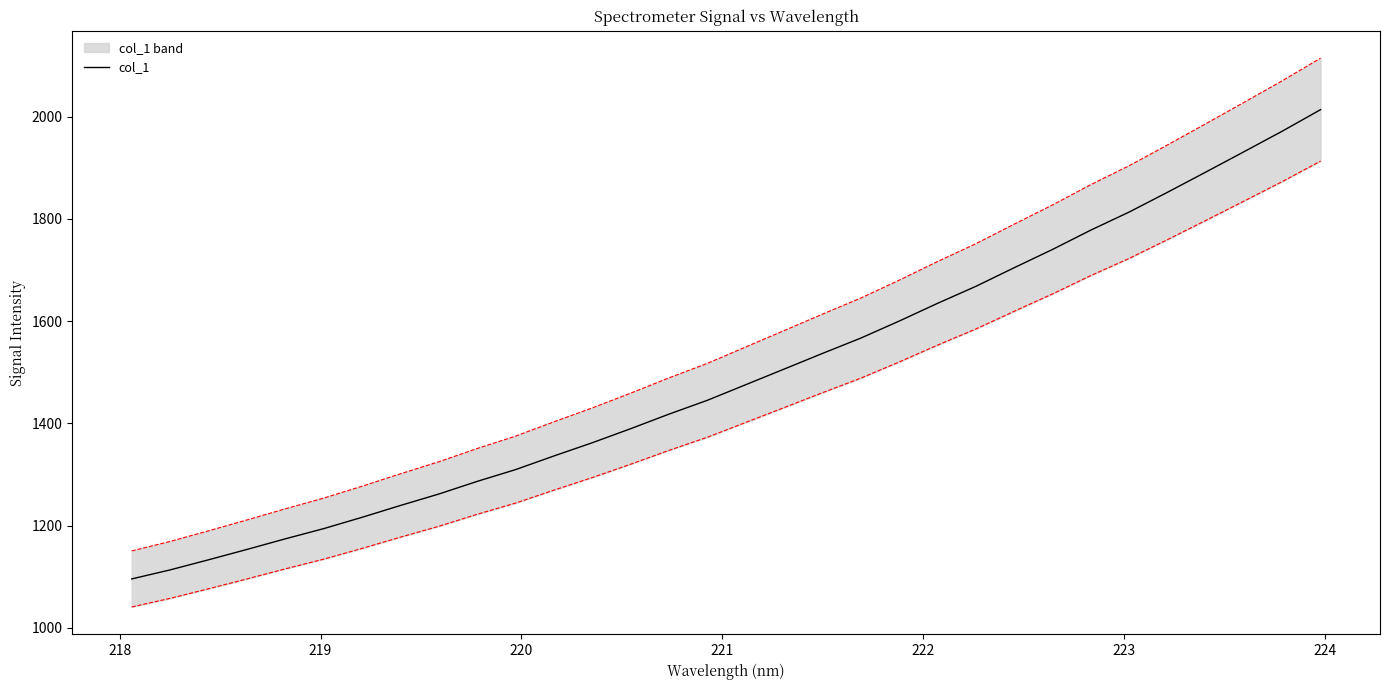

What is the lowest value of the col_1 series?

1095.8